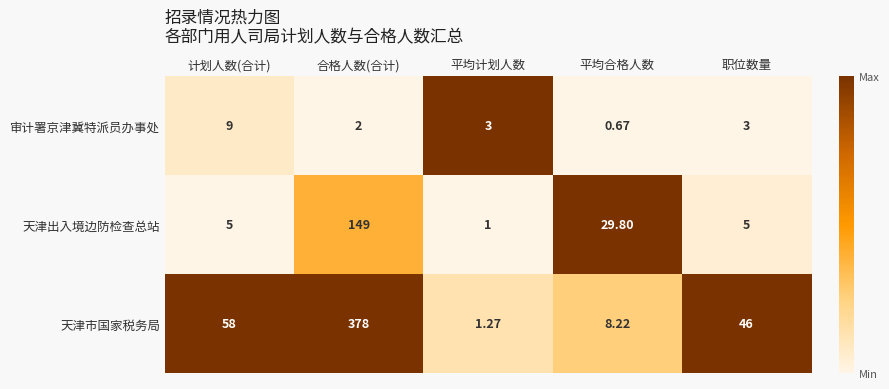

Rank the series at 职位数量 from highest to lowest value.

天津市国家税务局, 天津出入境边防检查总站, 审计署京津冀特派员办事处